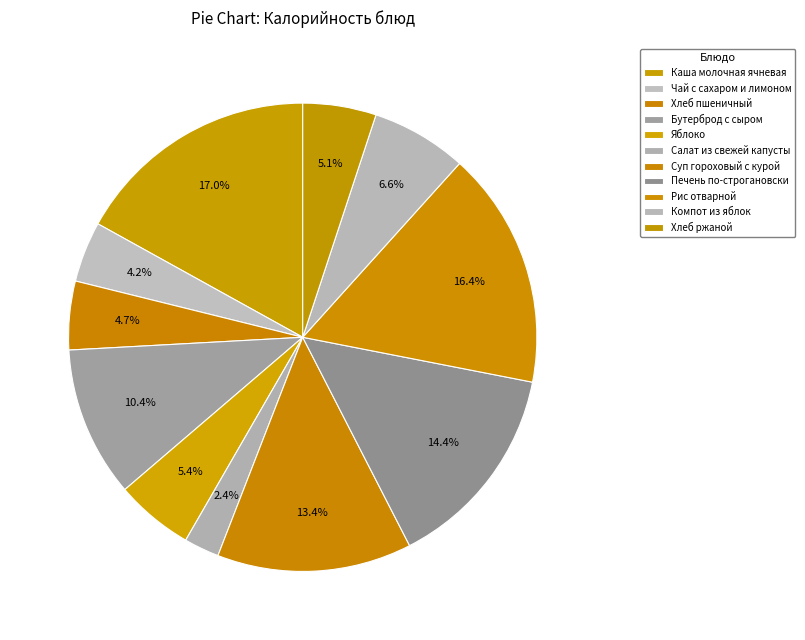

To the nearest percent, what is the difference between the Каша молочная ячневая and Компот из яблок slice percentages?

10%